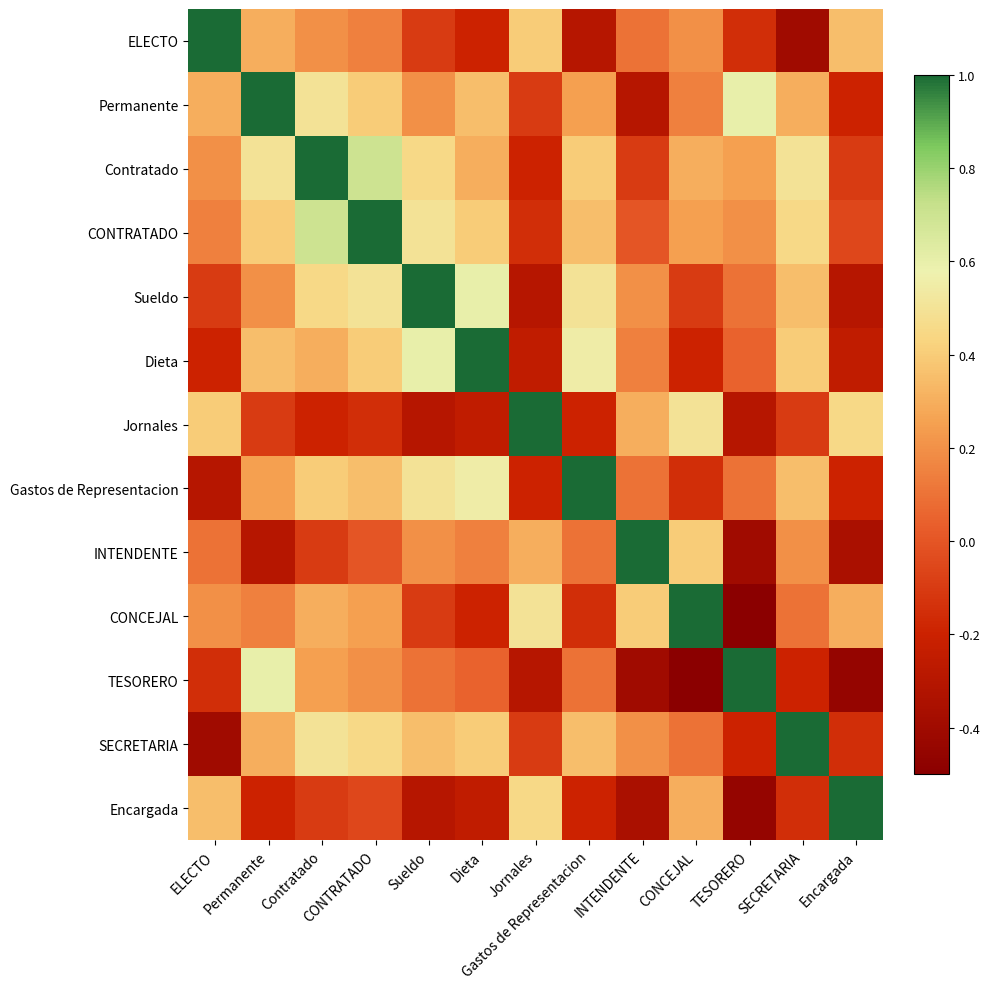

What is the spread (max minus min) of values at Sueldo?

1.3